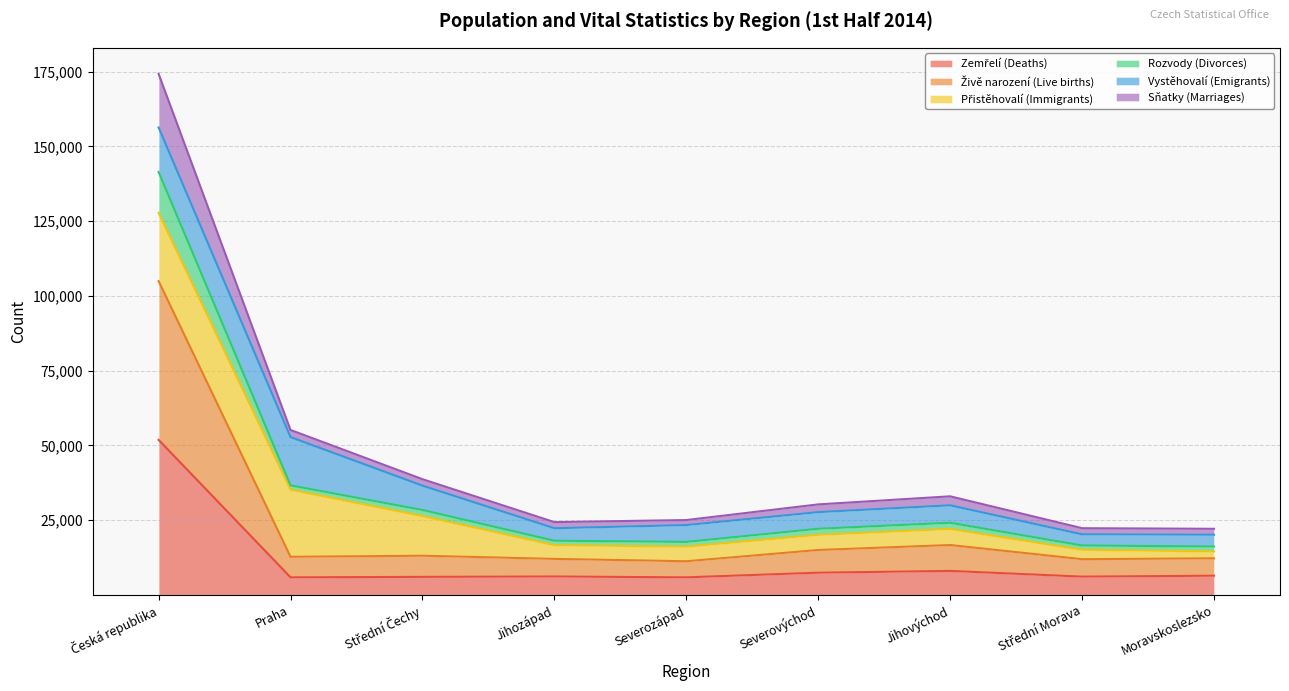

Does the chart display data point markers on the line(s)?

No